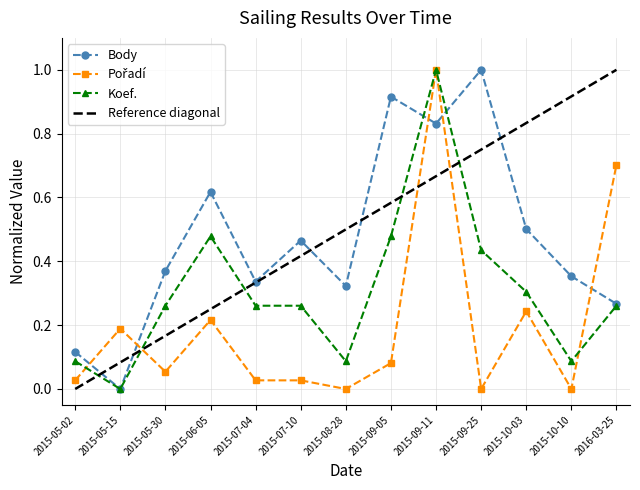

What is the average value of the Koef. series?

0.3